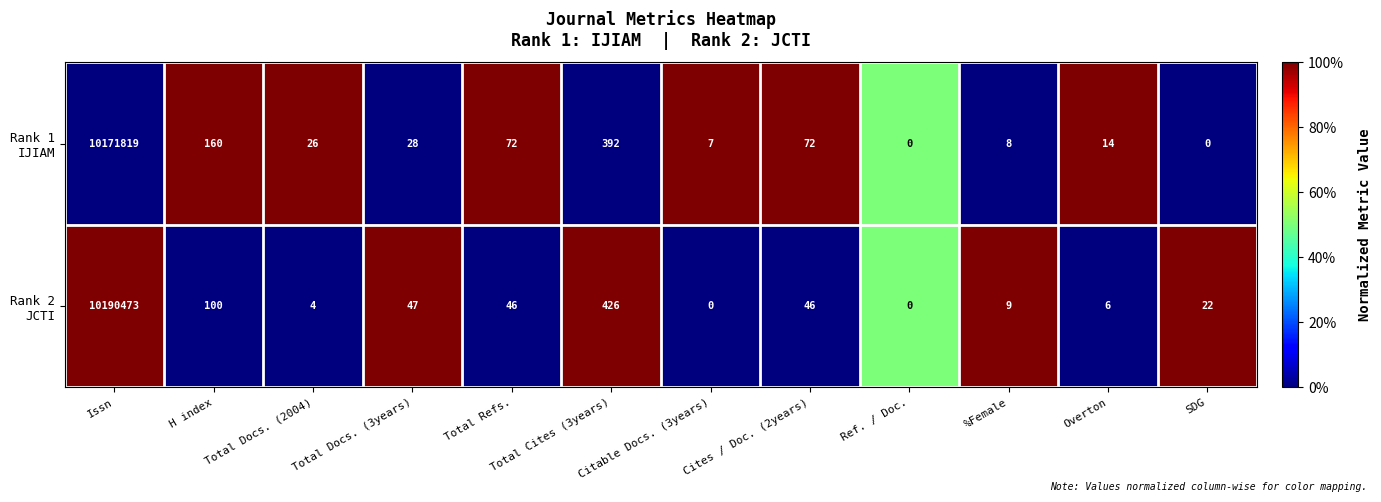

What is the difference between the highest and lowest values at H index?

60